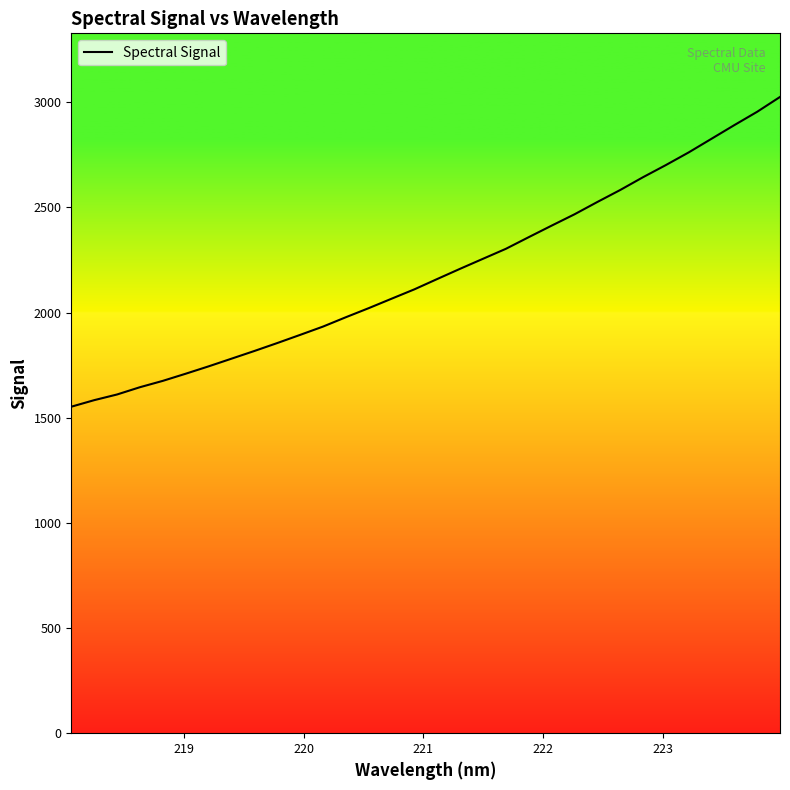

What is the smallest value displayed?

1552.3